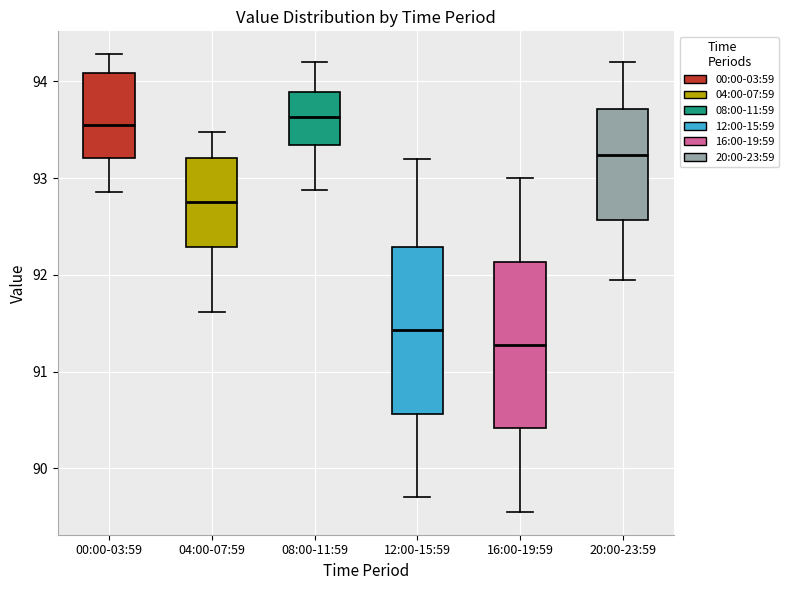

Reading left to right, read every box against the y-axis: the position of its median line, the range the box covers, and the ends of its whiskers. The values are not printed on the chart, so give them approximately, as read against the axis.

00:00-03:59: median 93.6, box 93.2 to 94.1, whiskers 92.9 to 94.3
04:00-07:59: median 92.8, box 92.3 to 93.2, whiskers 91.6 to 93.5
08:00-11:59: median 93.6, box 93.3 to 93.9, whiskers 92.9 to 94.2
12:00-15:59: median 91.4, box 90.6 to 92.3, whiskers 89.7 to 93.2
16:00-19:59: median 91.3, box 90.4 to 92.1, whiskers 89.6 to 93.0
20:00-23:59: median 93.2, box 92.6 to 93.7, whiskers 92.0 to 94.2